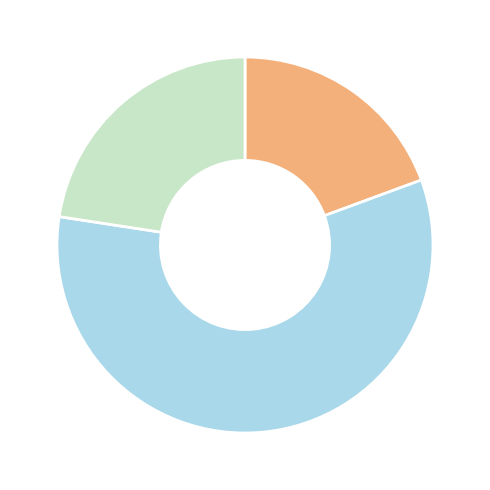

How many slices are in this pie chart?

3